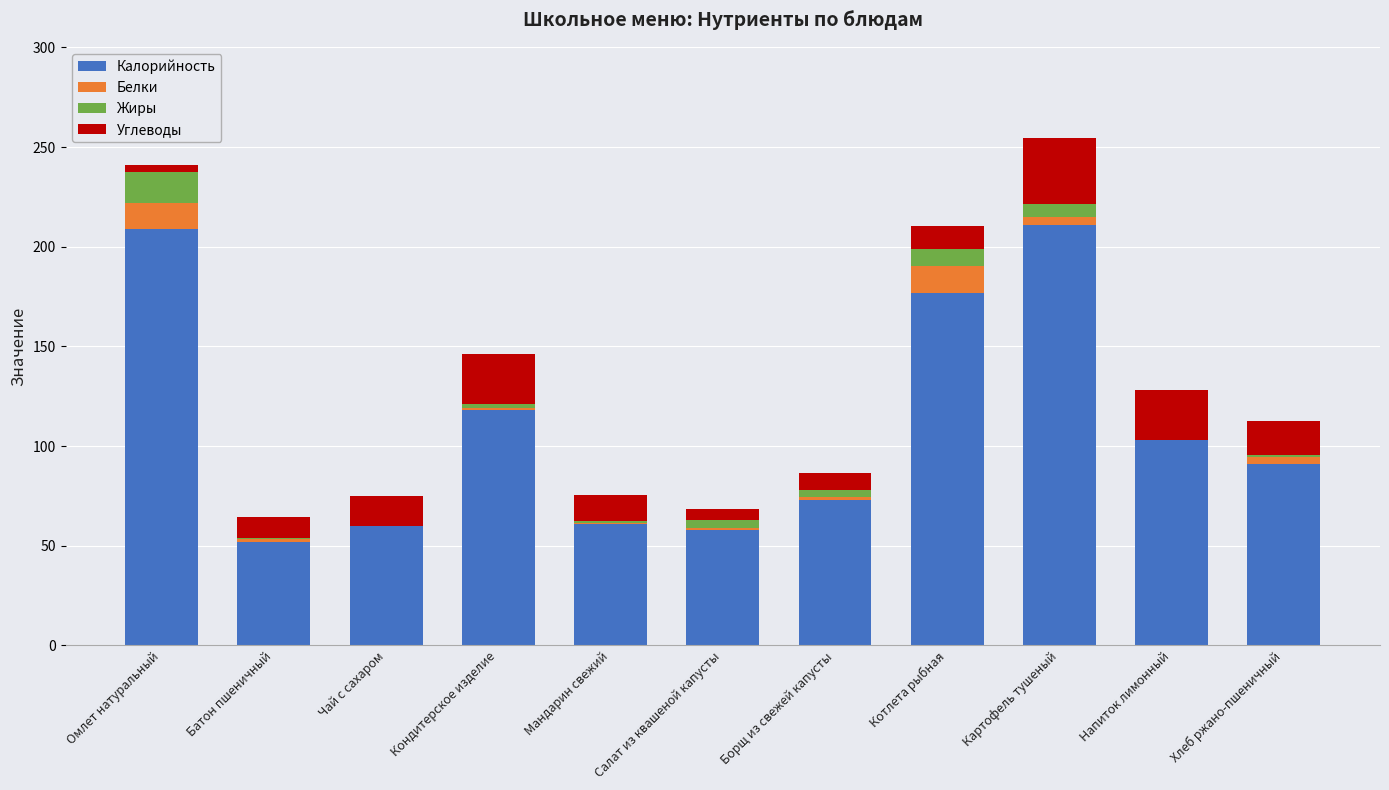

How many series are shown in this chart?

4